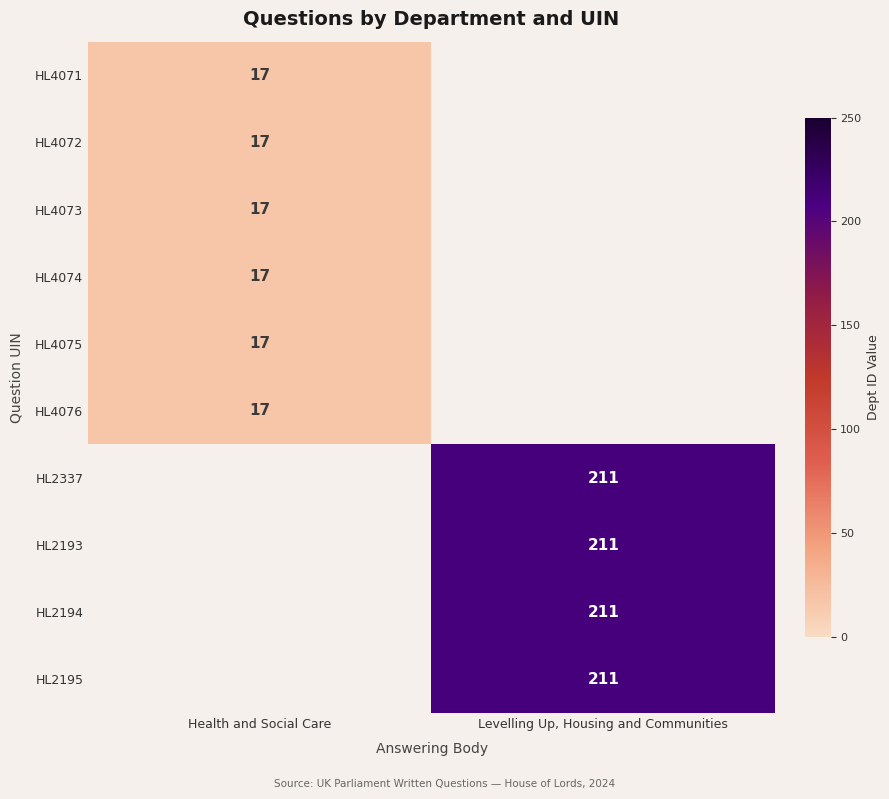

Which has a higher value, Health and Social Care or Levelling Up, Housing and Communities?

Levelling Up, Housing and Communities